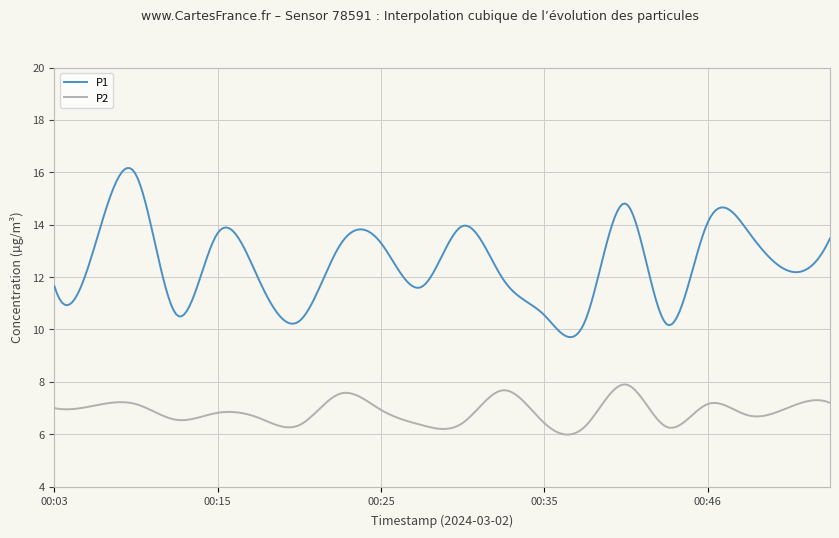

What is the difference between the maximum and minimum values in the P1 series?

6.5